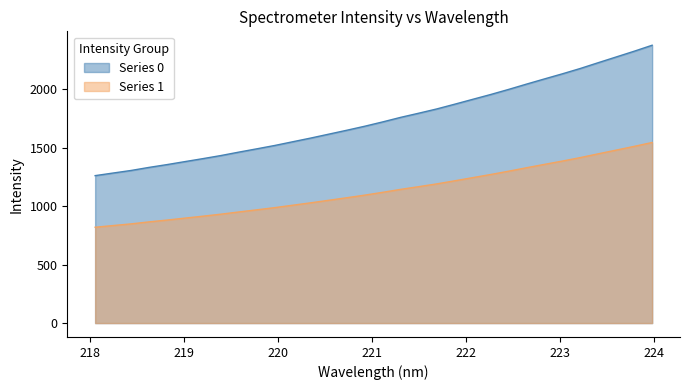

How many categories are shown in the chart?

32